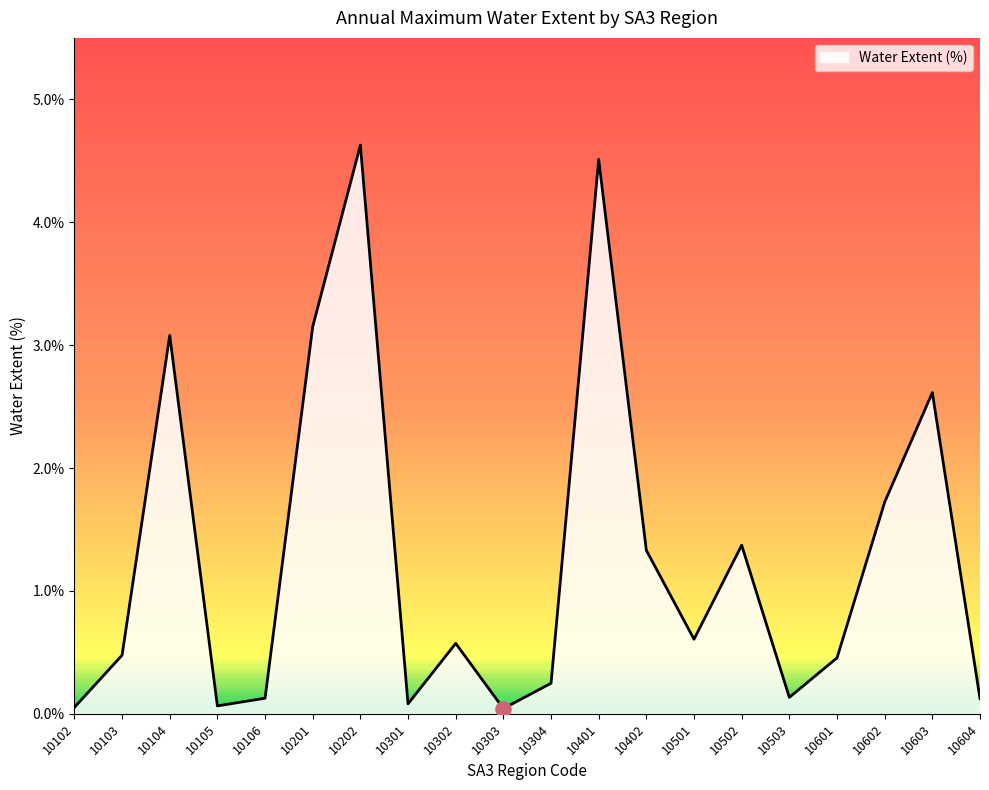

Which has a higher value, 10604 or 10103?

10103